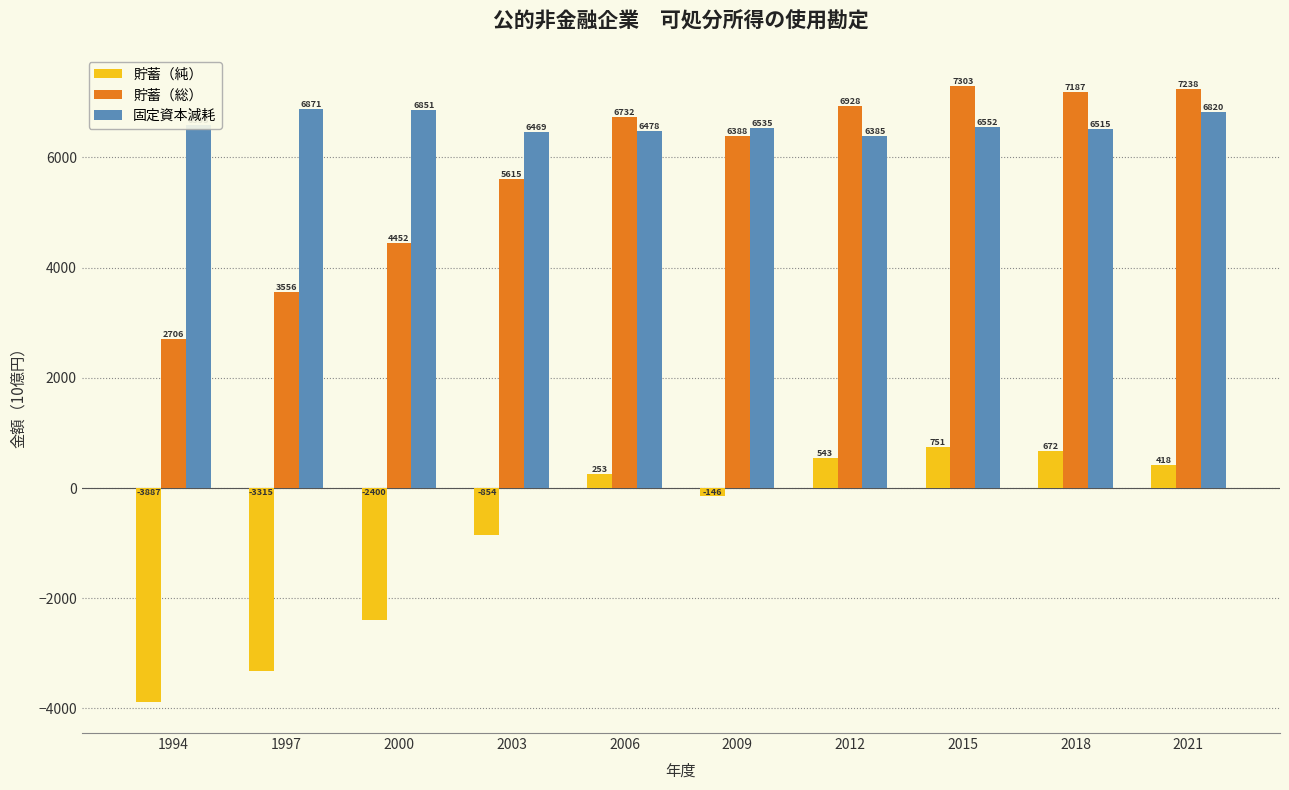

The value of 固定資本減耗 at 2021 is 6820.5. True or false?

True